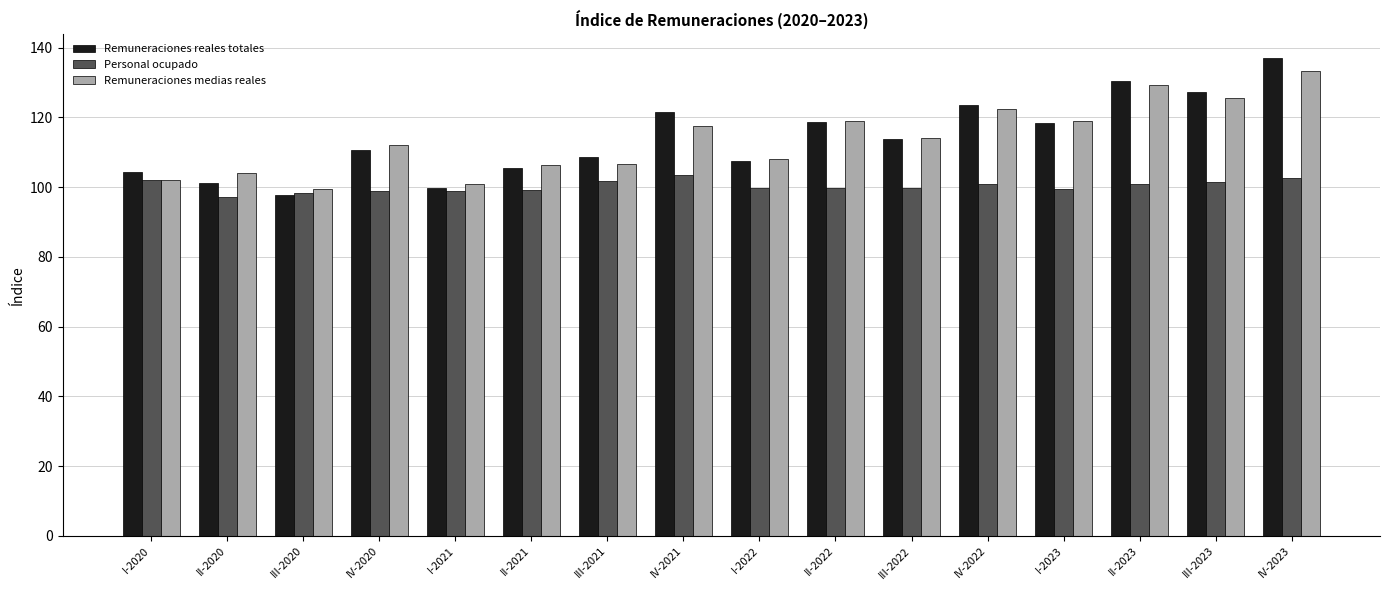

What is the difference between the Remuneraciones reales totales values at II-2020 and II-2023?

29.2